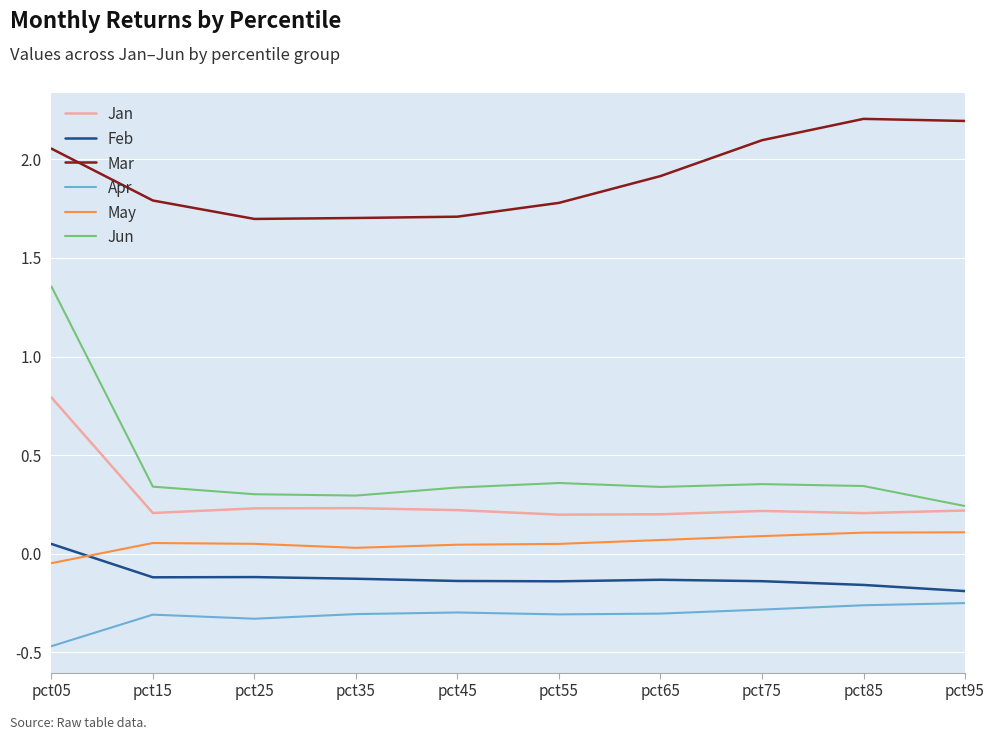

Count the number of data series in this chart.

6